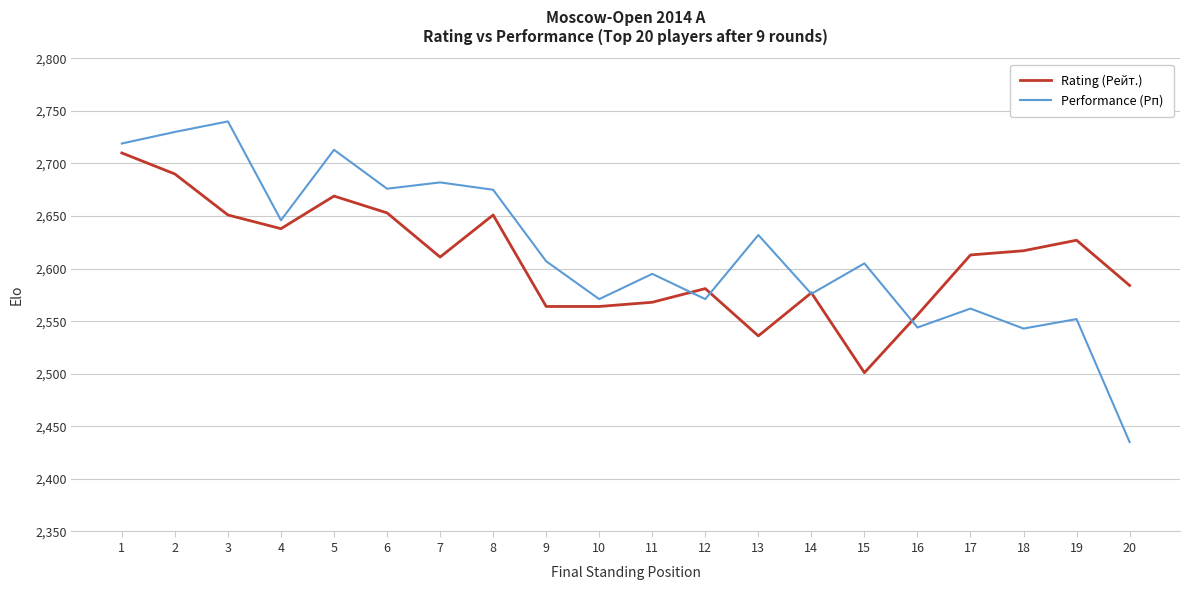

Does the chart have visible grid lines?

Yes